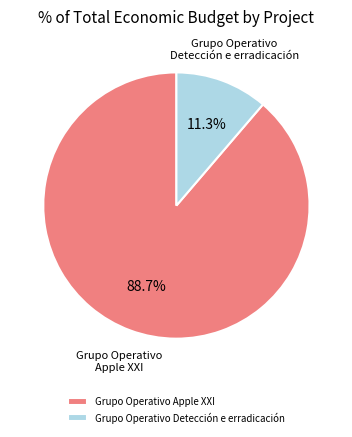

Rank the categories by value from lowest to highest.

Grupo Operativo Detección e erradicación, Grupo Operativo Apple XXI